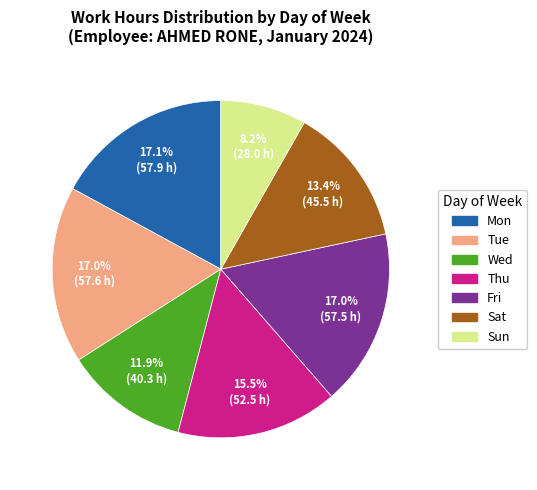

Count the number of slices in the pie.

7